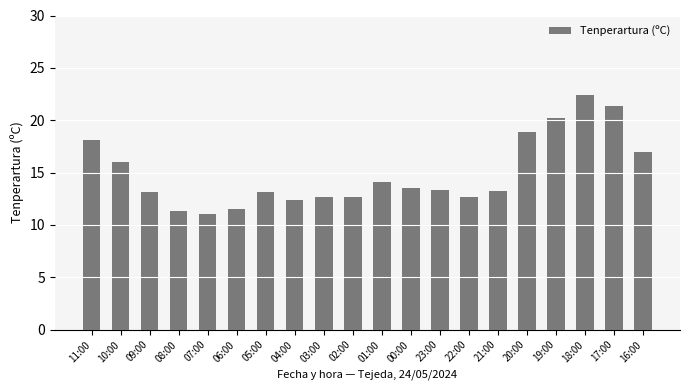

Between 21:00 and 07:00, which is larger?

21:00